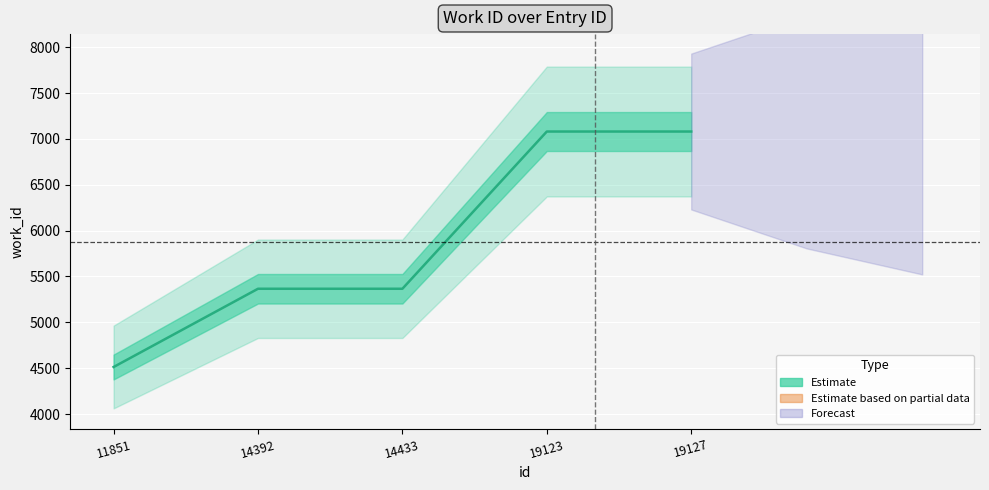

The chart shows a value of 4521 at 19127. True or false?

False